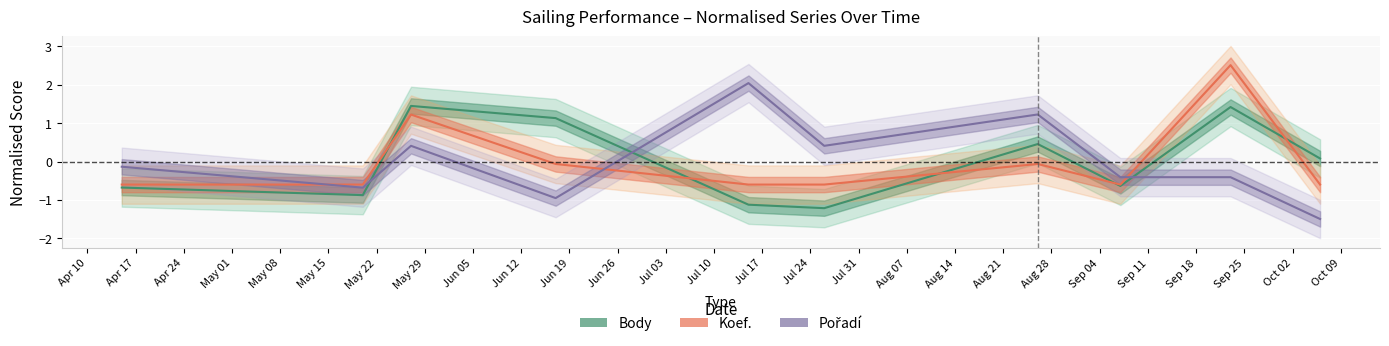

Is the value of Pořadí at 2023-08-26 greater than the value of Body at 2023-10-06?

Yes